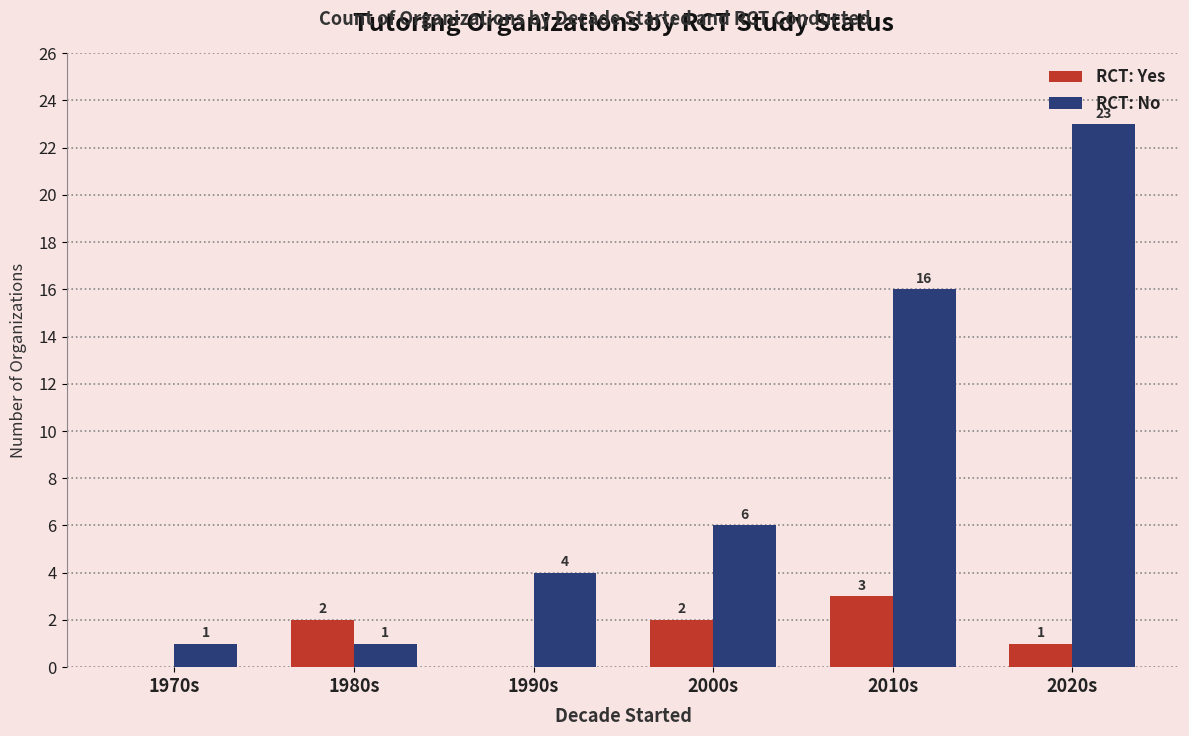

How many series are shown in this chart?

2